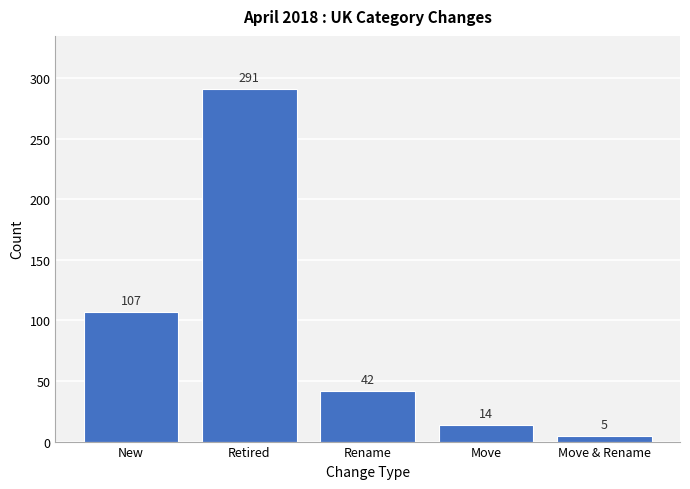

Reading left to right, what are all the values shown in this chart?

New=107	Retired=291	Rename=42	Move=14	Move & Rename=5